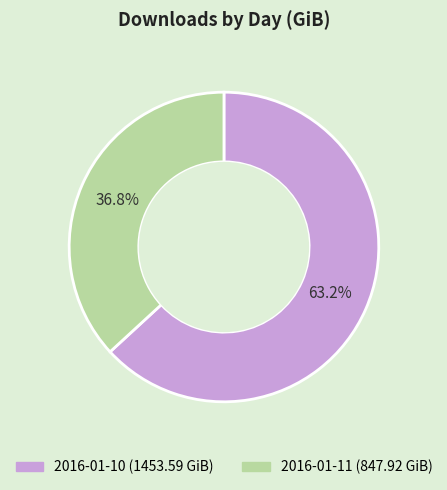

What is the smallest slice in the pie chart?

2016-01-11